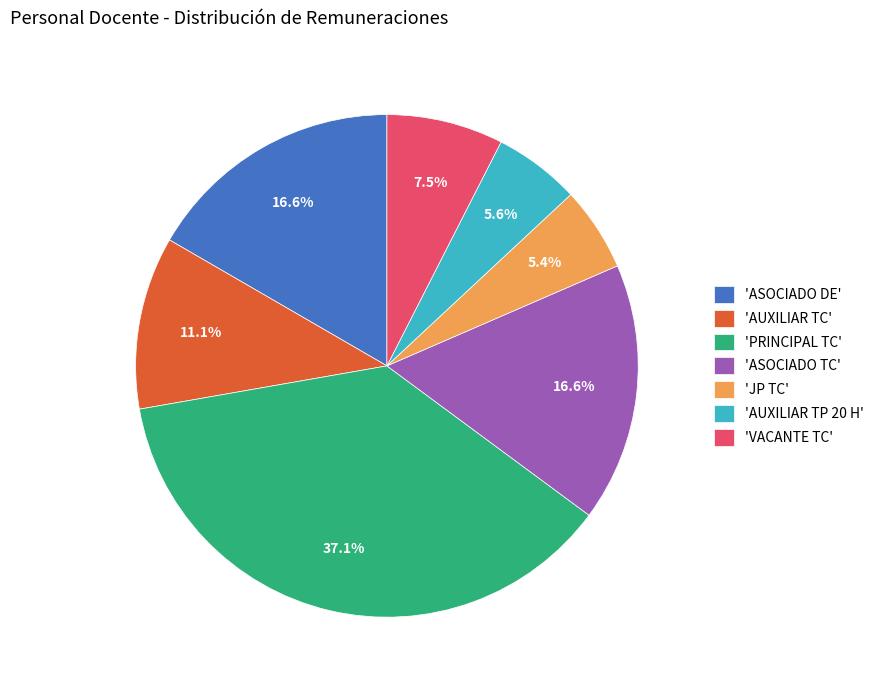

To the nearest percent, what is the difference between the largest and smallest slice percentages?

32%